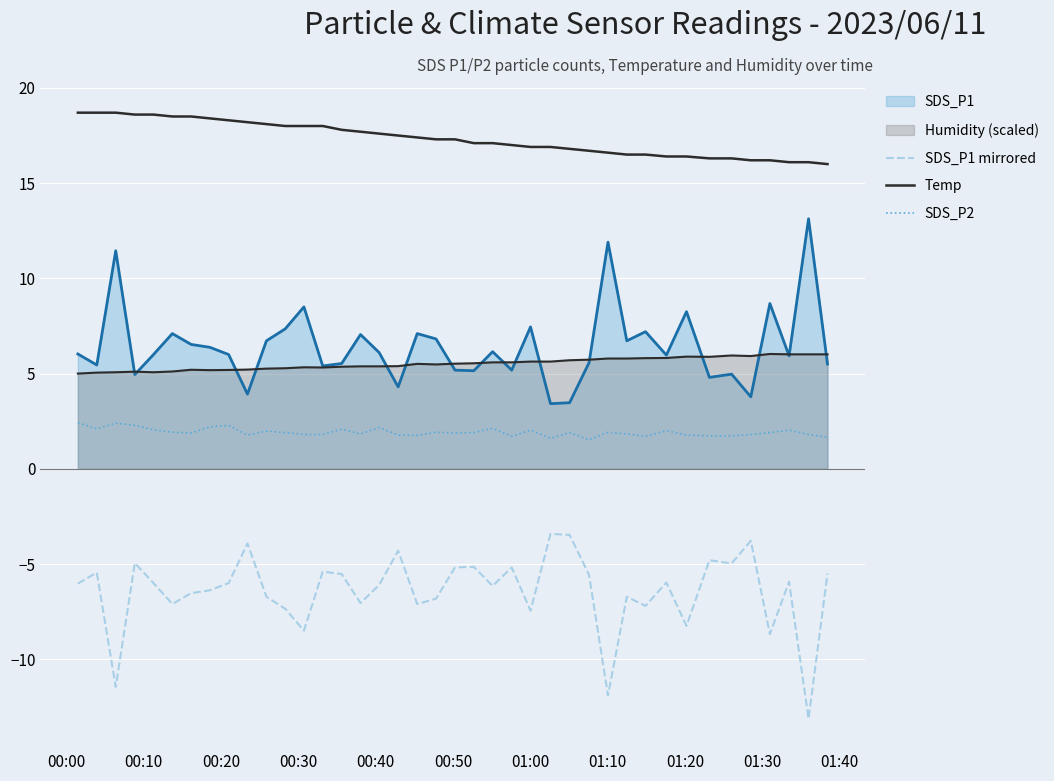

How many lines are shown in the chart?

5